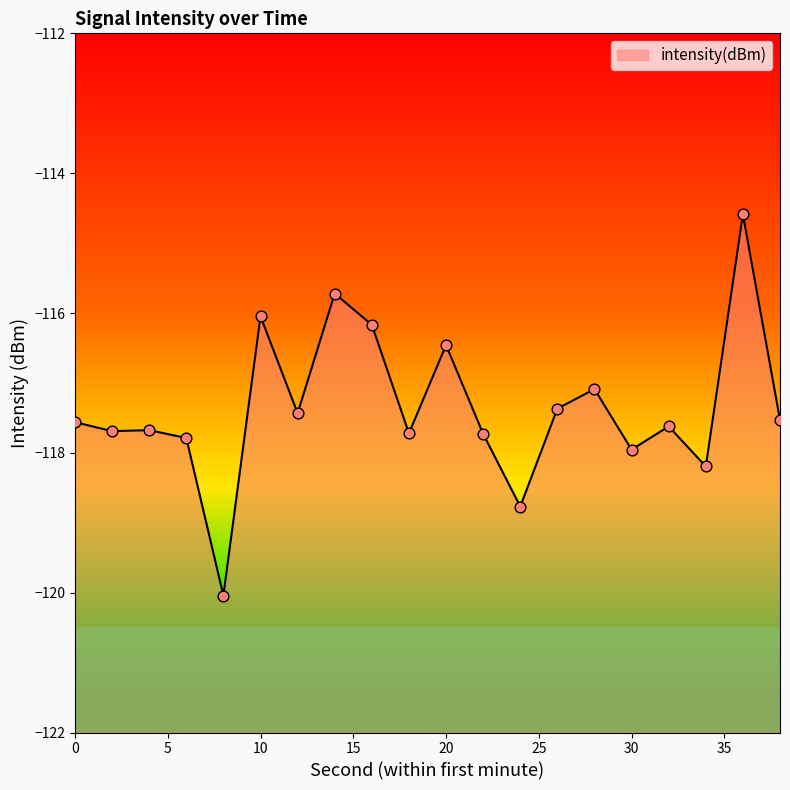

Between 12 and 10, which is larger?

10